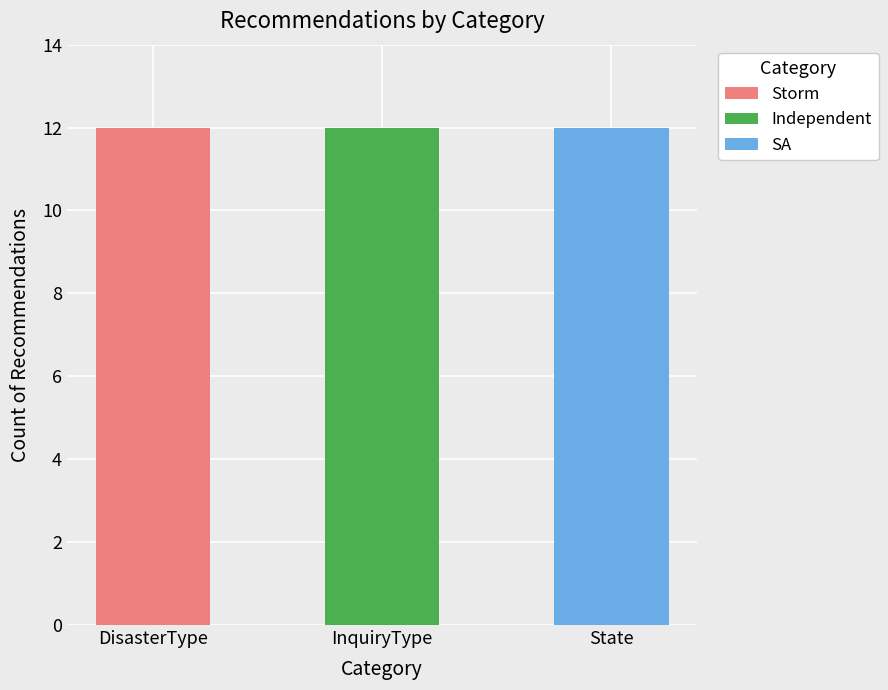

What is the sum of the Storm values at DisasterType and State?

12